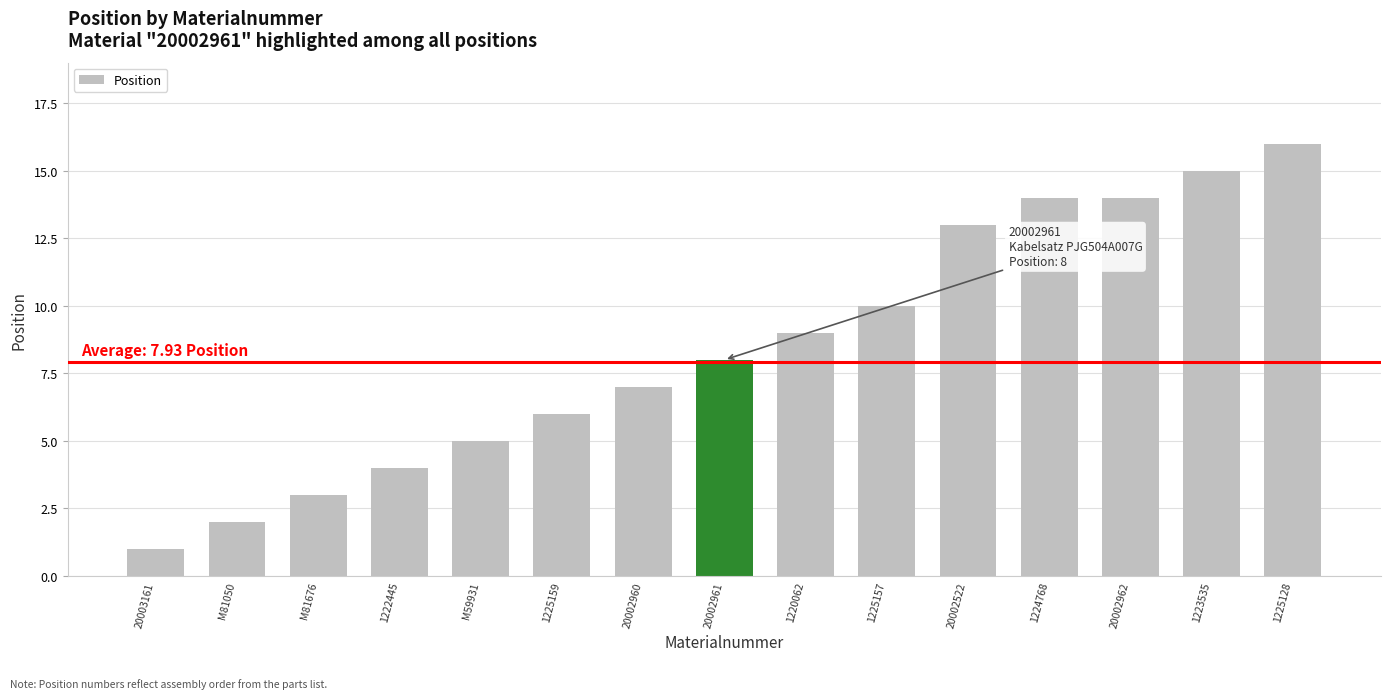

The value at M81676 is 3. True or false?

True